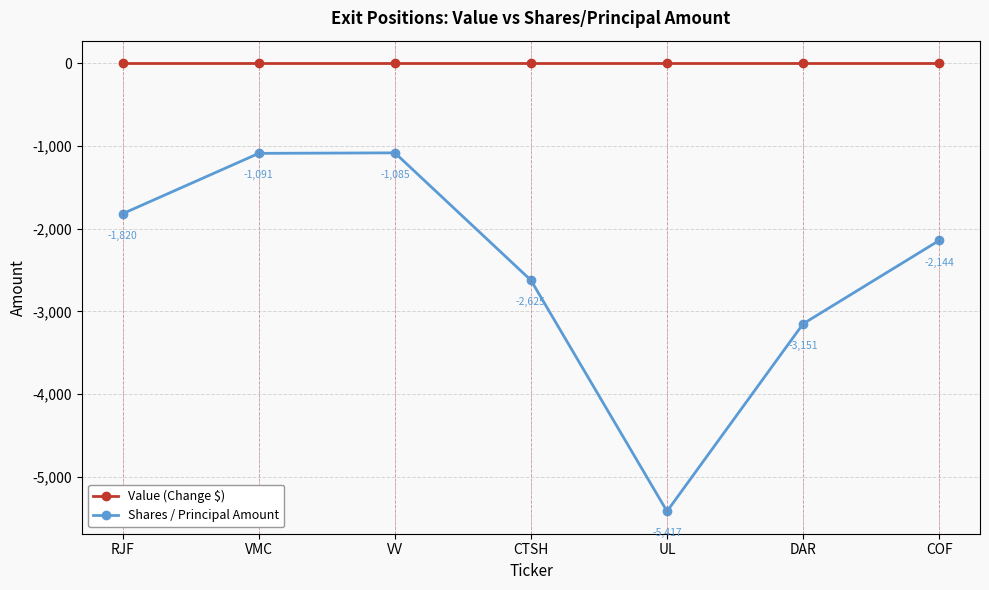

Rank the series by their average value, from highest to lowest.

Value (Change $), Shares / Principal Amount